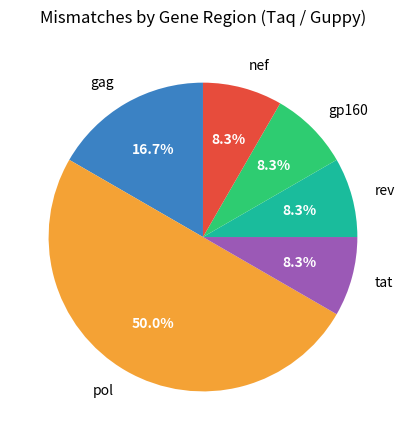

To the nearest percent, what is the difference between the largest and smallest slice percentages?

42%